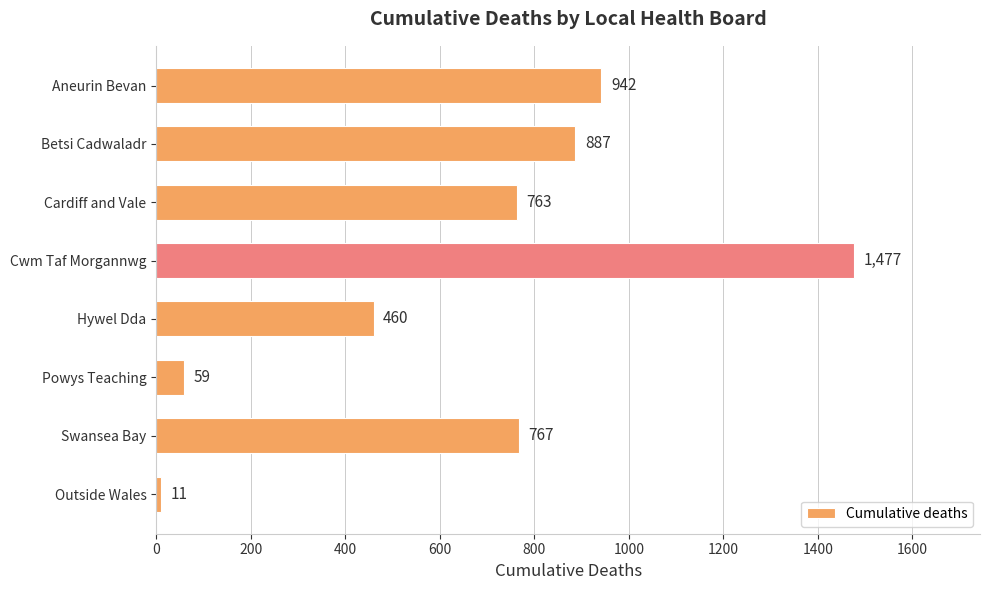

Does the chart contain any negative values?

No